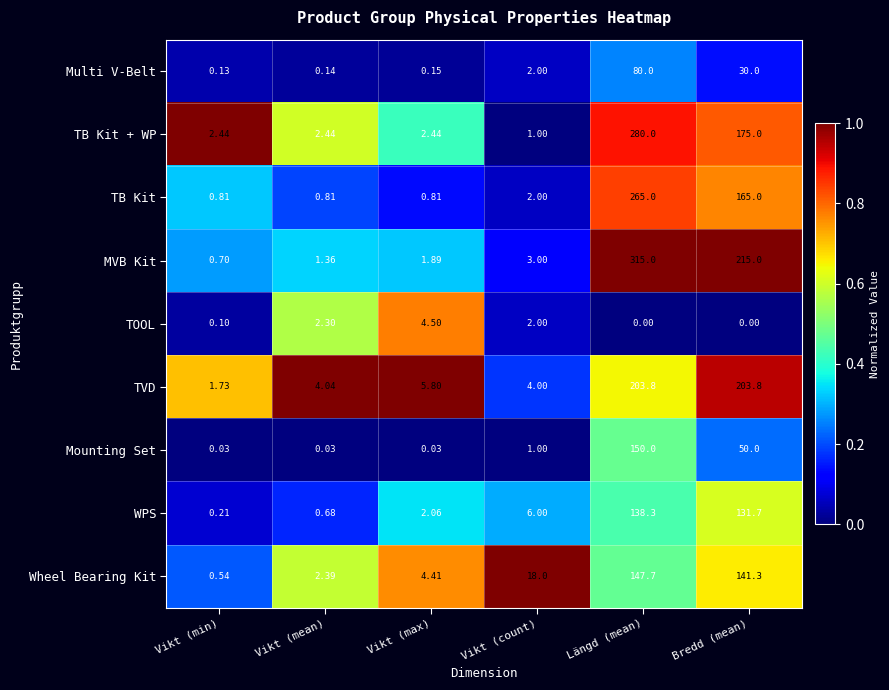

Which category has the highest value in the WPS series?

Längd (mean)